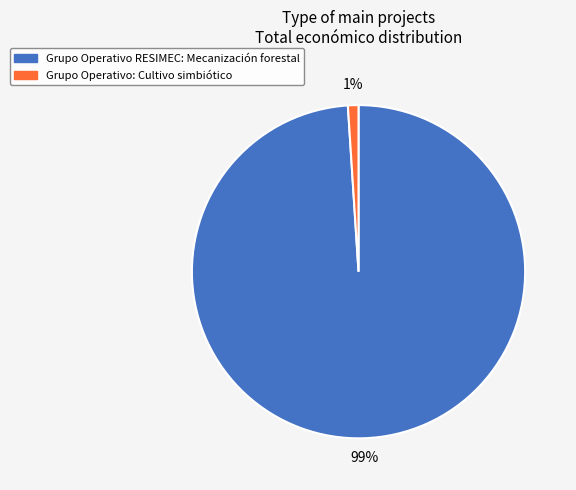

What is the largest slice in the pie chart?

Grupo Operativo RESIMEC: Mecanización forestal